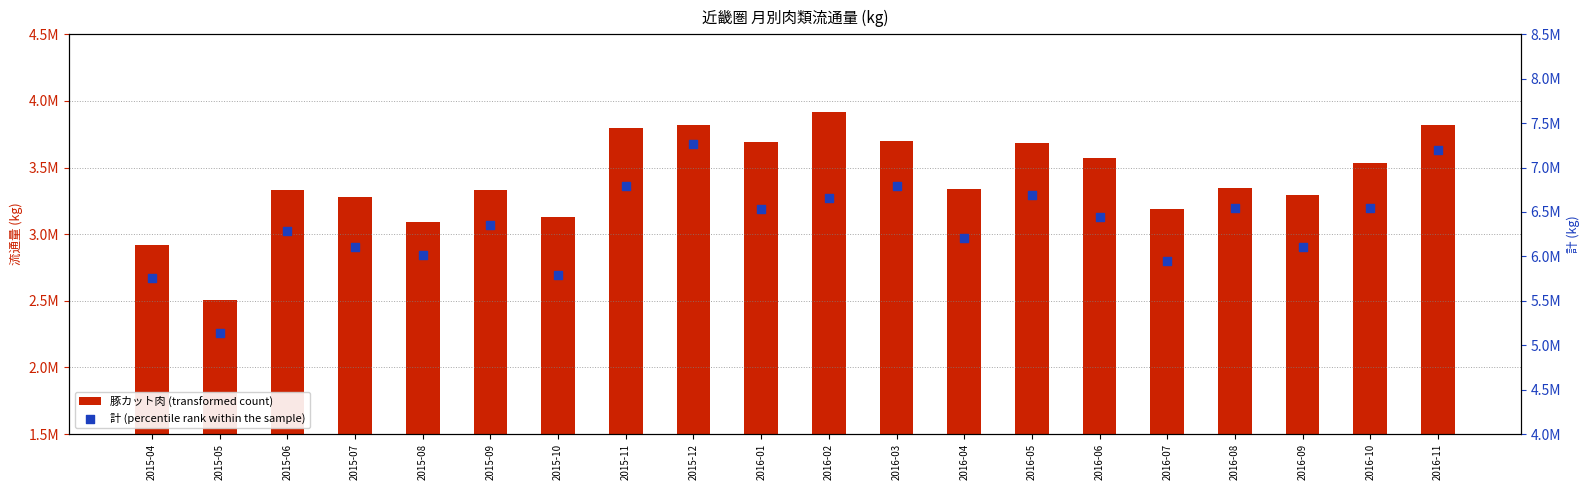

What is the total value across all series at 2016-05?

10381694.9